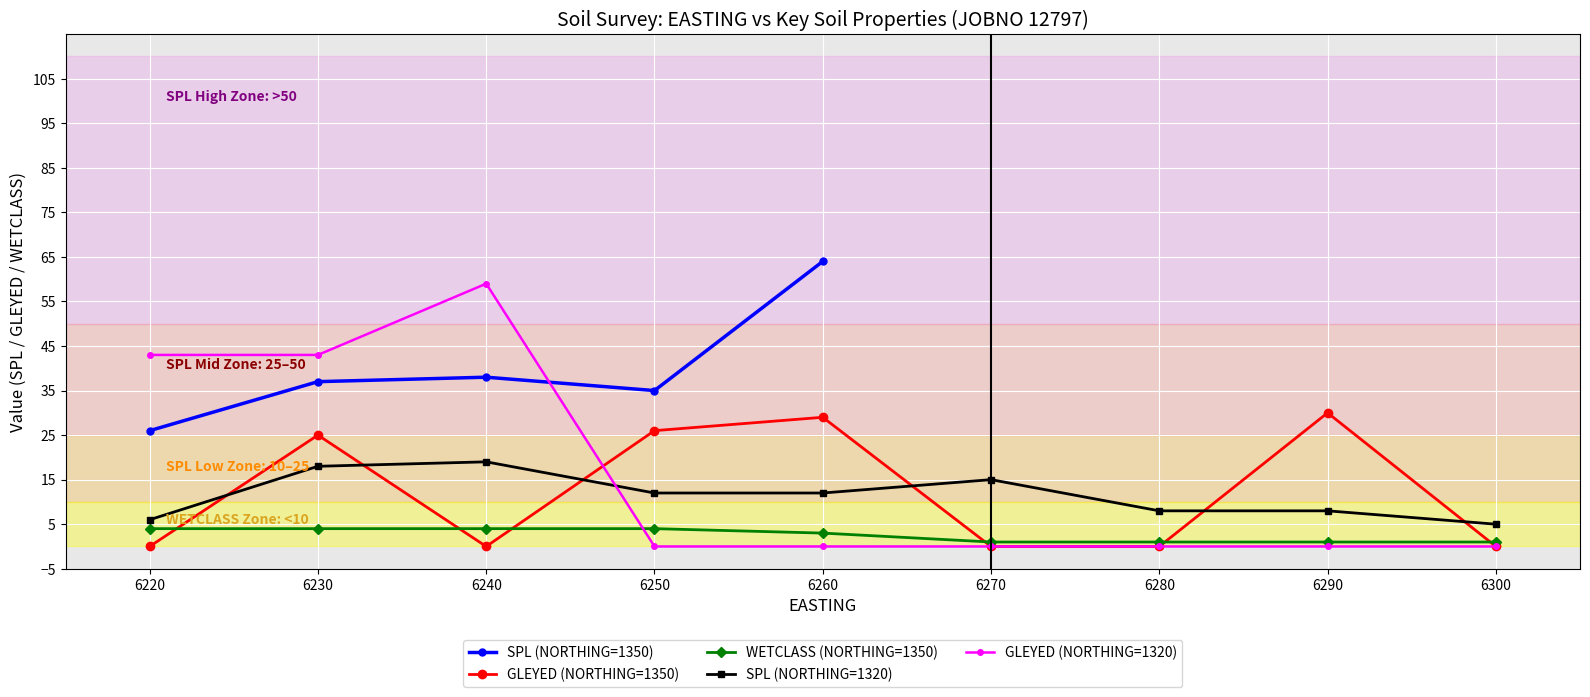

How many values in the GLEYED (NORTHING=1350) series exceed 0?

4